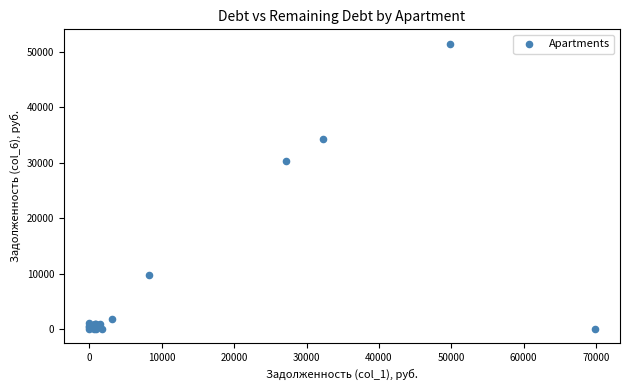

What Y value in the scatter plot is closest to 25761?

30400.4